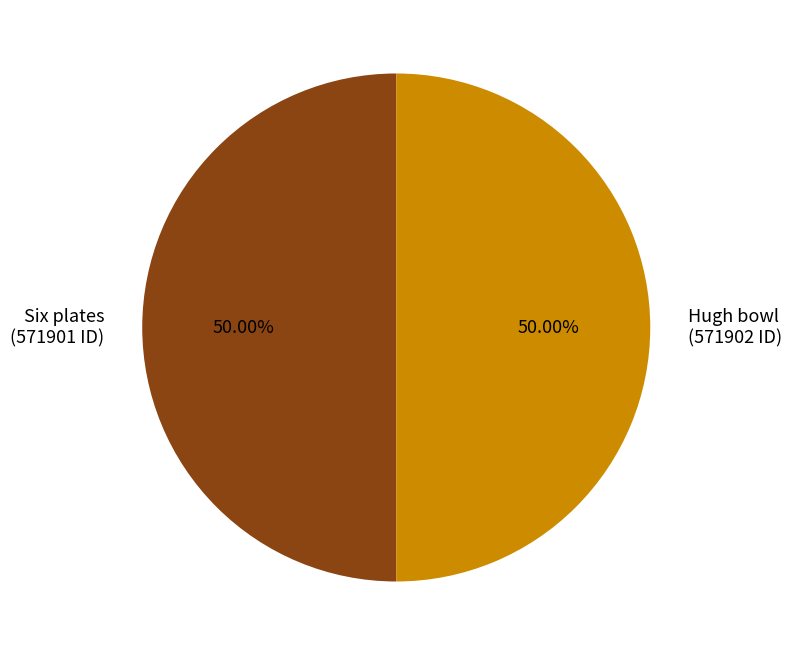

To the nearest percent, what portion does Six plates represent?

50%